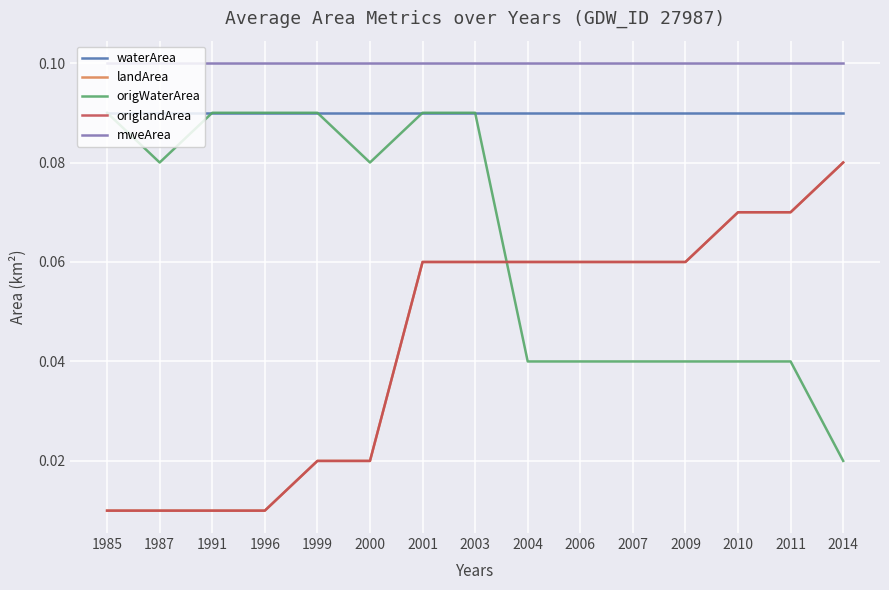

The origWaterArea series shows 0.0 at 1999. True or false?

False